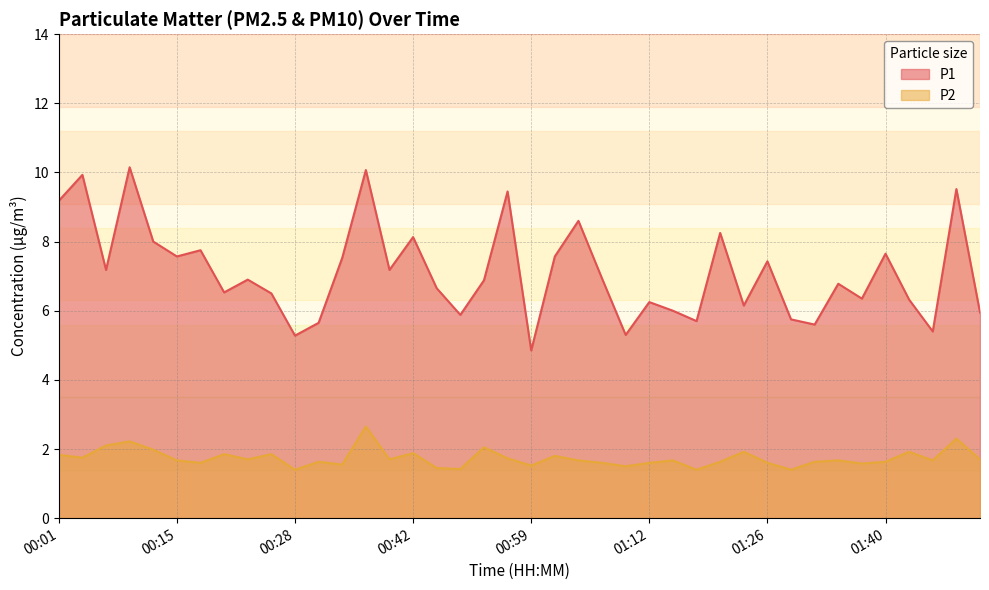

Where does the P1 series first go above 6?

00:01